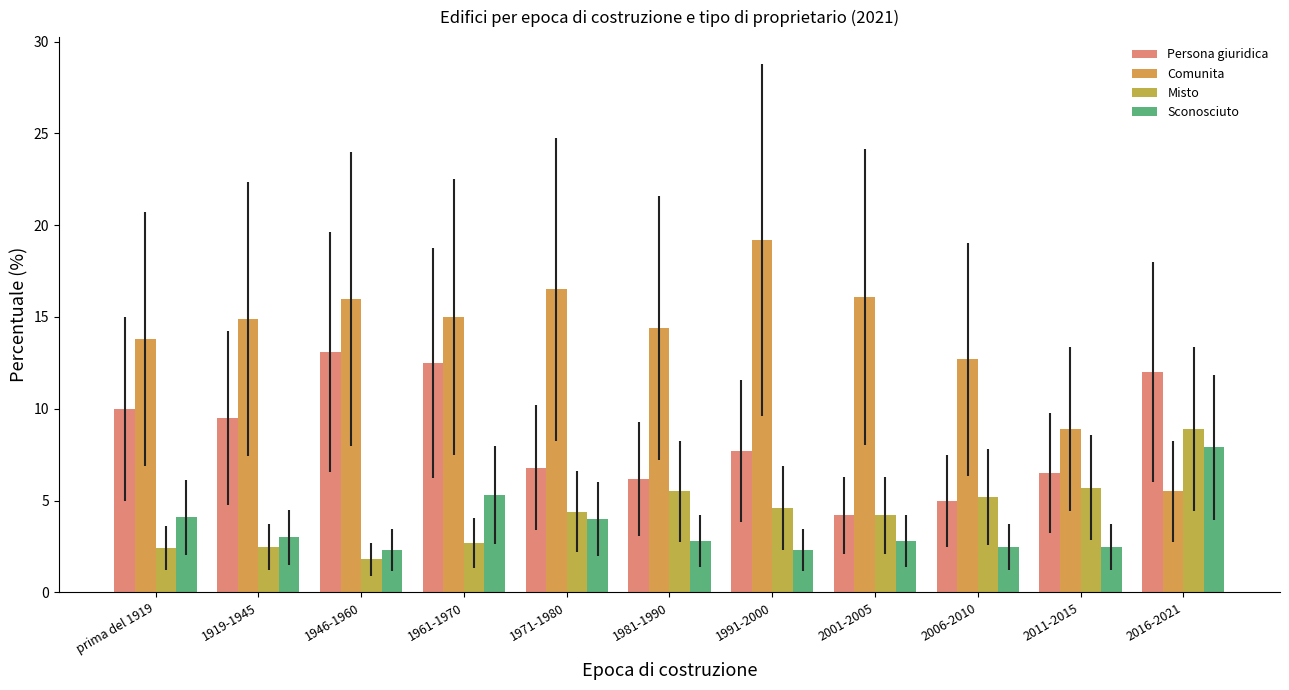

How many data points in Misto are above 4?

7